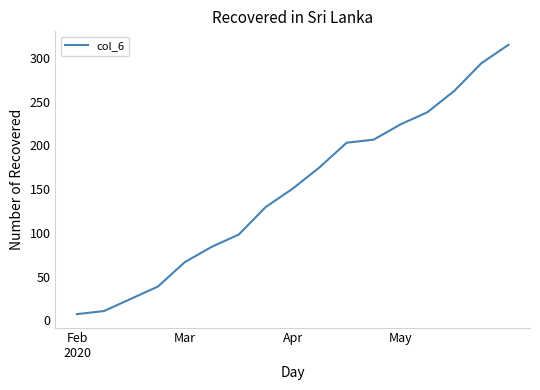

What is the greatest value displayed?

315.0